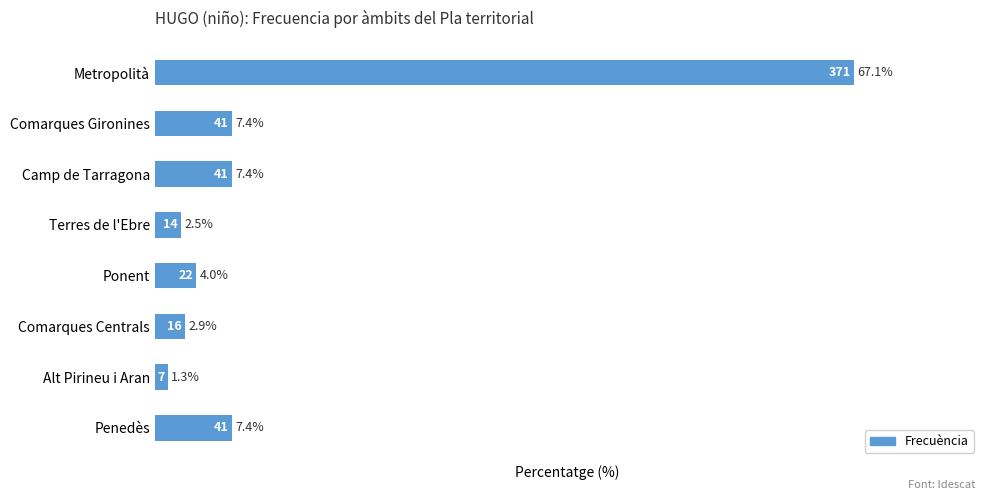

The value at Metropolità is 22.4. True or false?

False